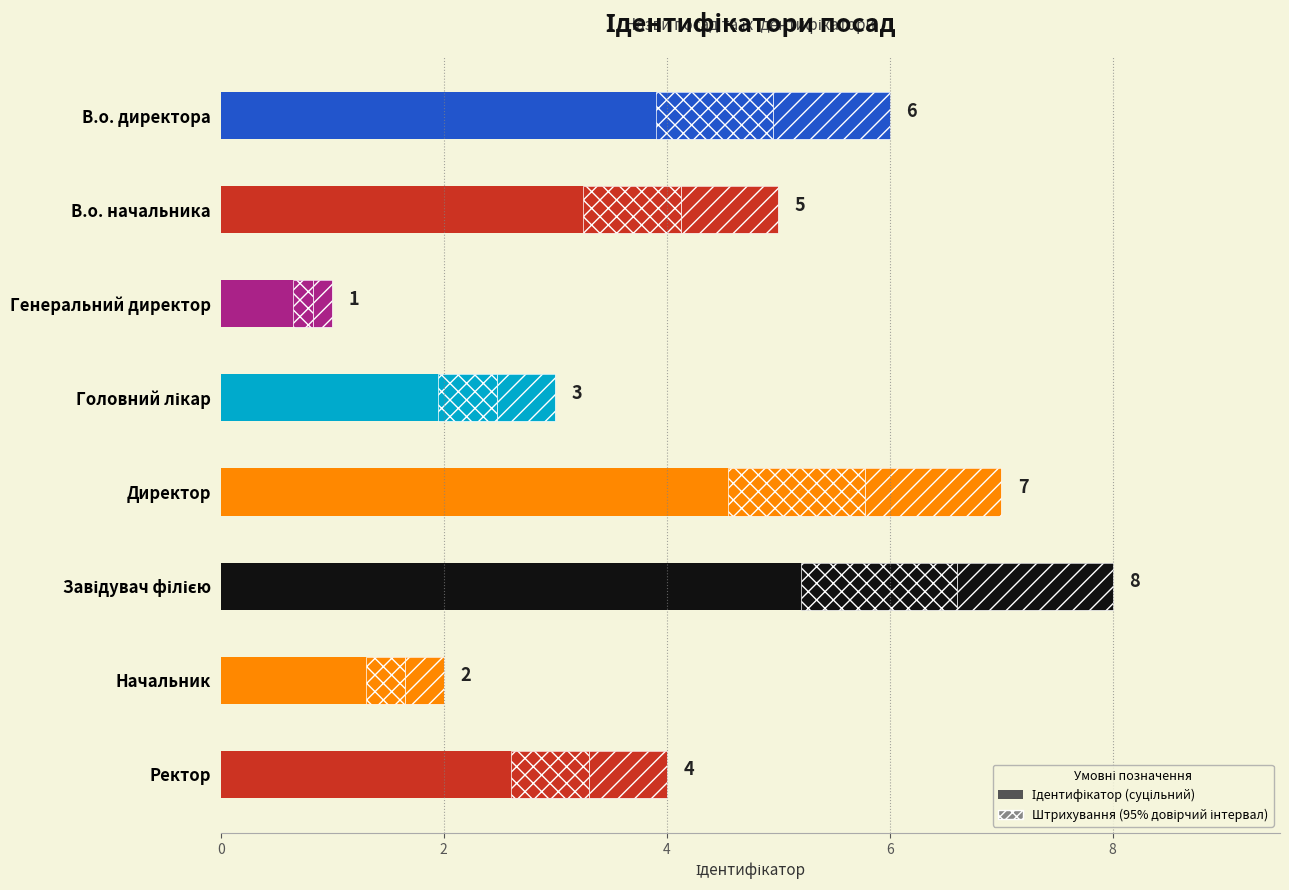

What is the difference between the values at В.о. начальника and В.о. директора?

1